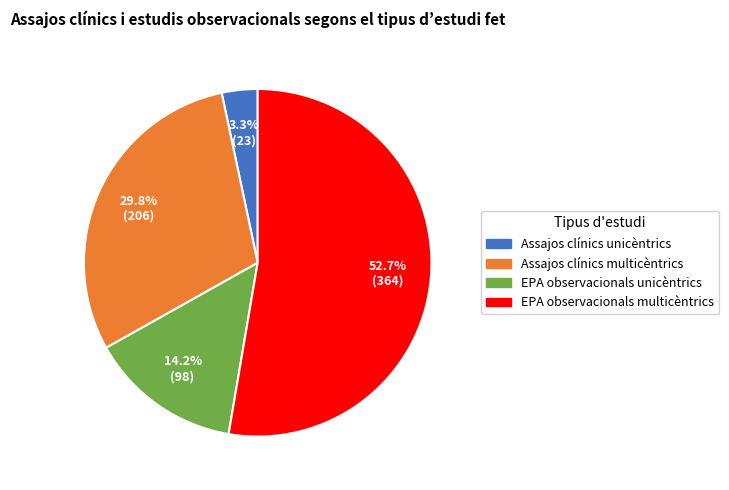

What percentage is the Assajos clínics multicèntrics slice, to the nearest percent?

30%